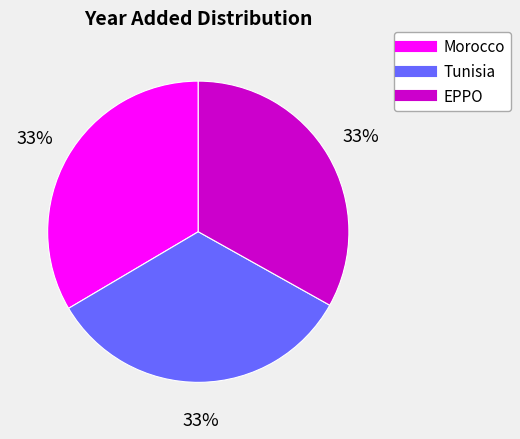

Is there any slice that represents more than half of the pie?

No